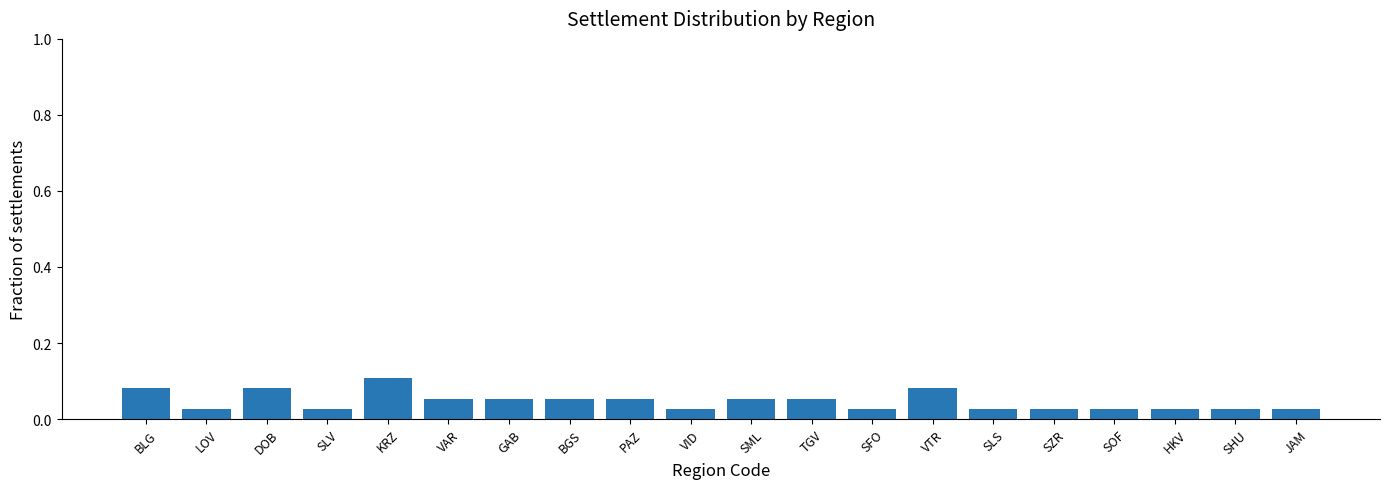

Is it true that the value at DOB is 0.1?

True